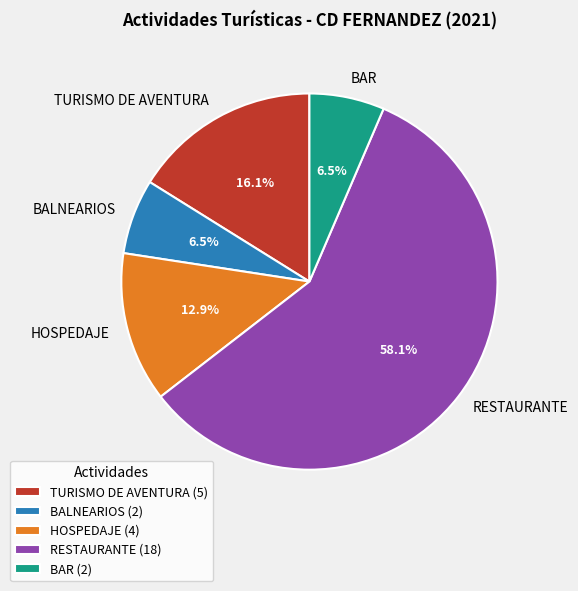

Is the sum of RESTAURANTE and BALNEARIOS greater than half?

Yes